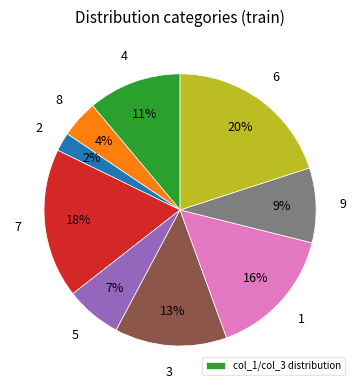

Is there any slice that represents more than half of the pie?

No